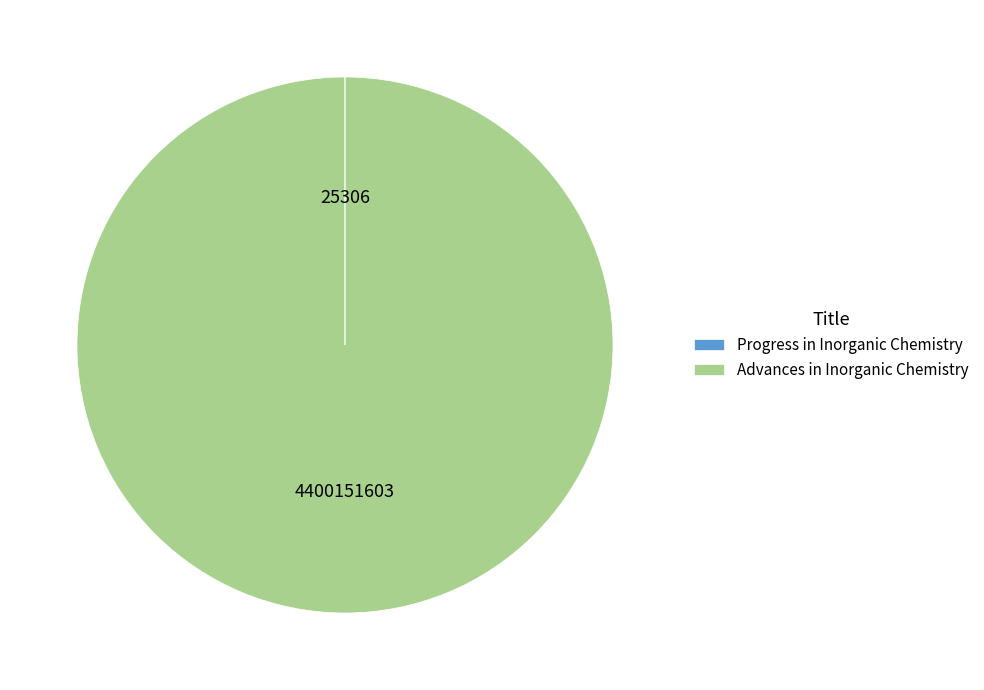

True or false: Advances in Inorganic Chemistry accounts for 95% of the total.

False